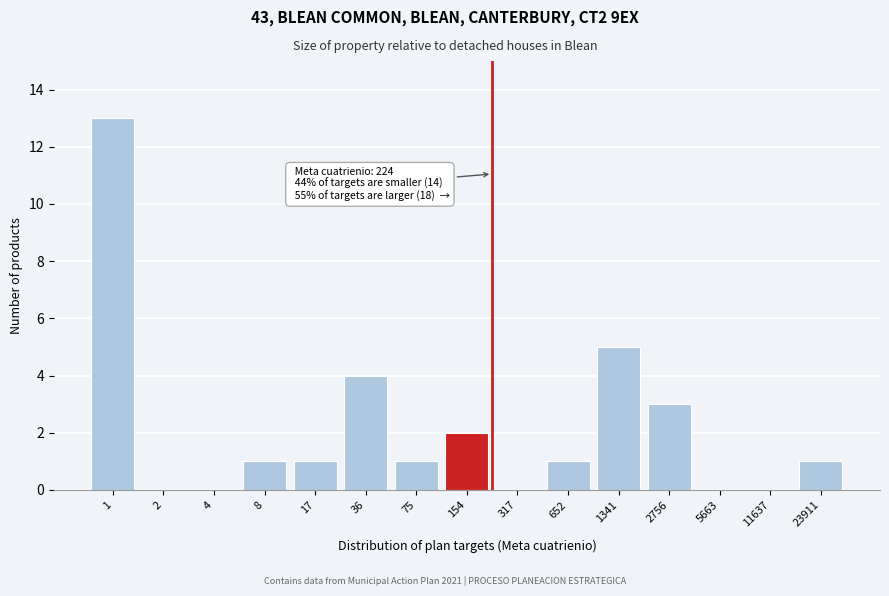

Reading right to left, transcribe all the data shown in this chart.

23911=1	11637=0	5663=0	2756=3	1341=5	652=1	317=0	154=2	75=1	36=4	17=1	8=1	4=0	2=0	1=13